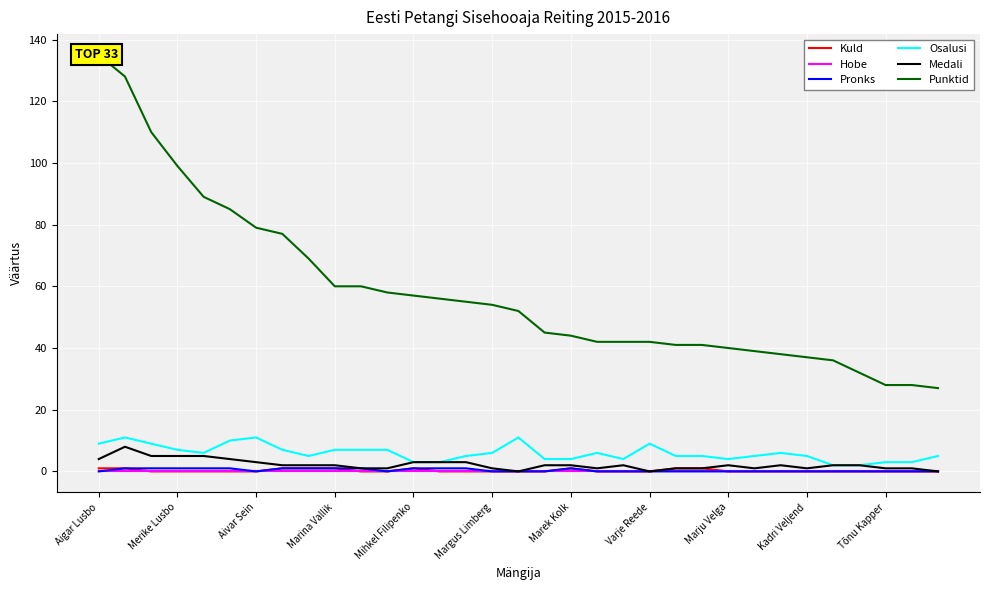

The value of Hobe at Margus Limberg is 0. True or false?

True